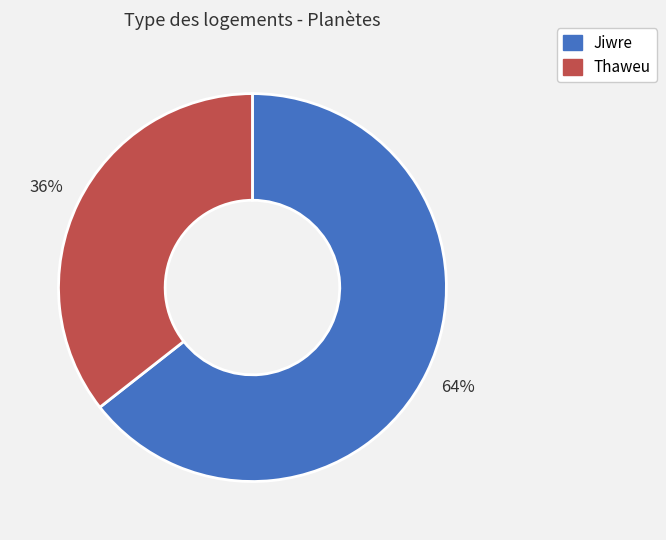

To the nearest percent, what portion does Thaweu represent?

36%